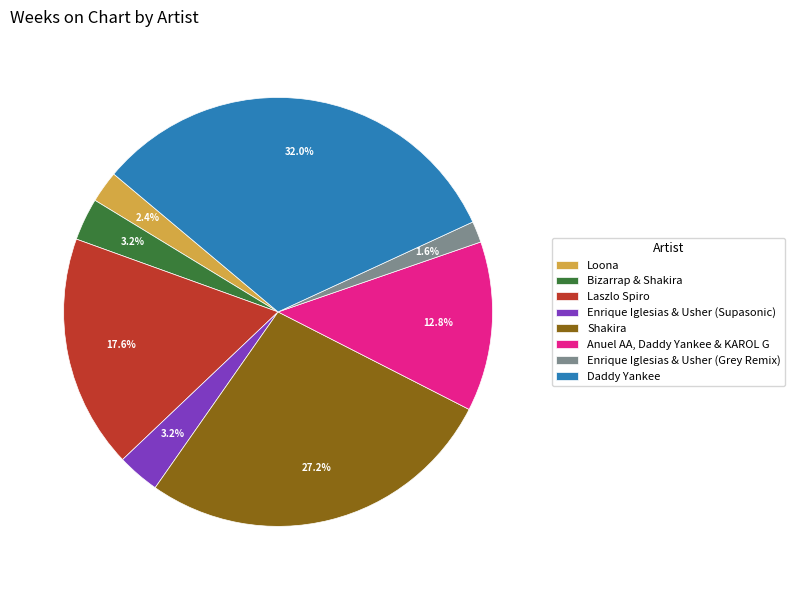

How much of the chart is everything except Anuel AA, Daddy Yankee & KAROL G?

87.2%